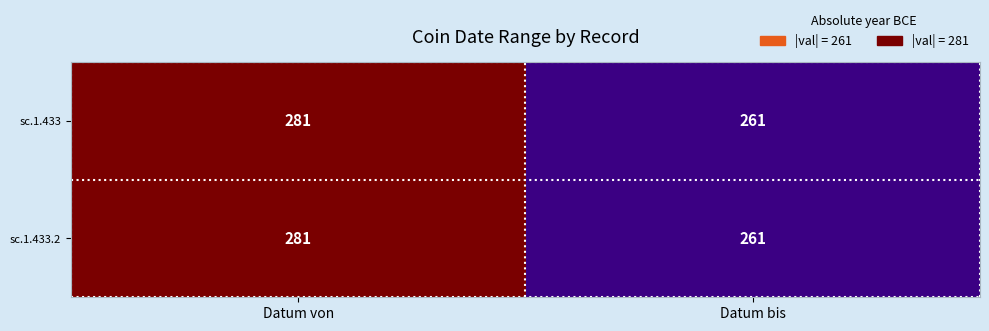

What is the maximum value shown in the chart?

281